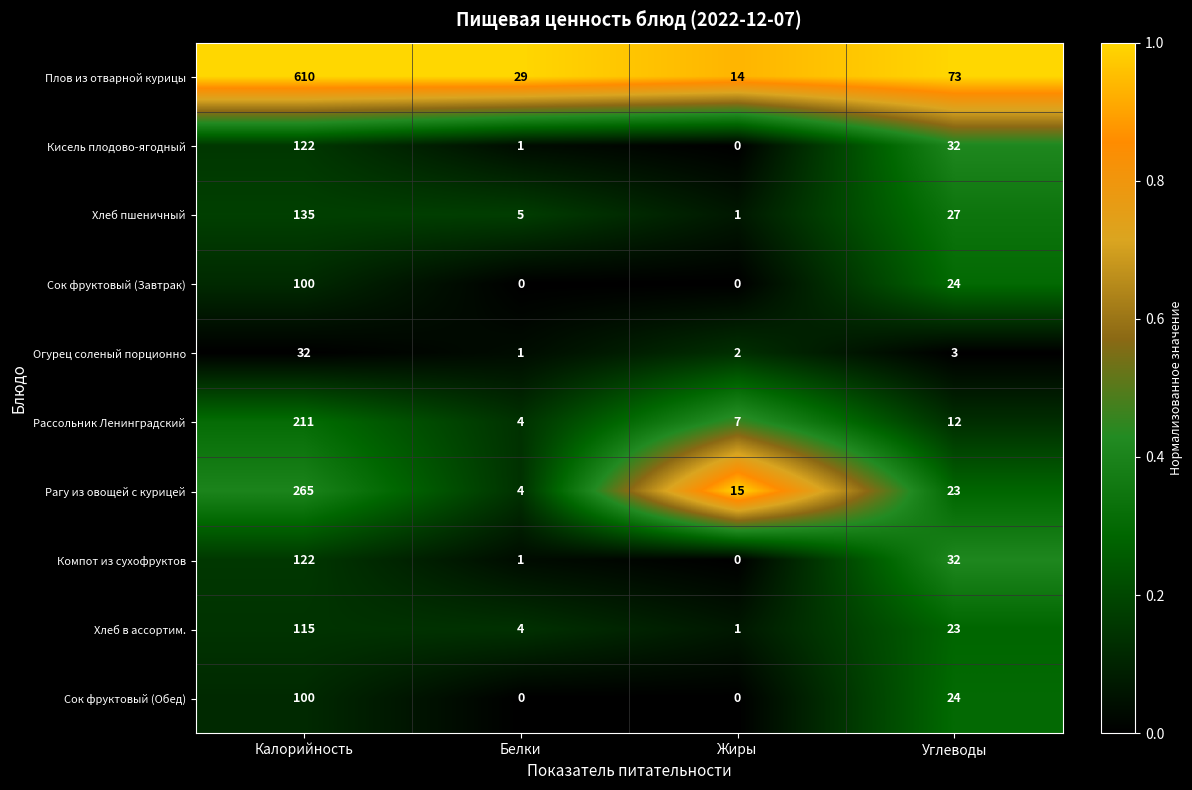

At which category does the chart reach its peak across all series?

Калорийность